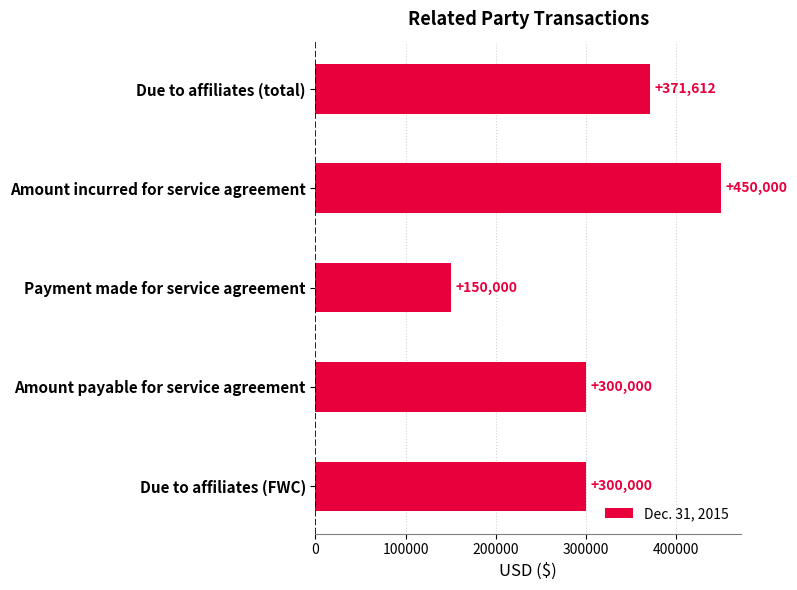

What position from the top is Due to affiliates (total)?

1